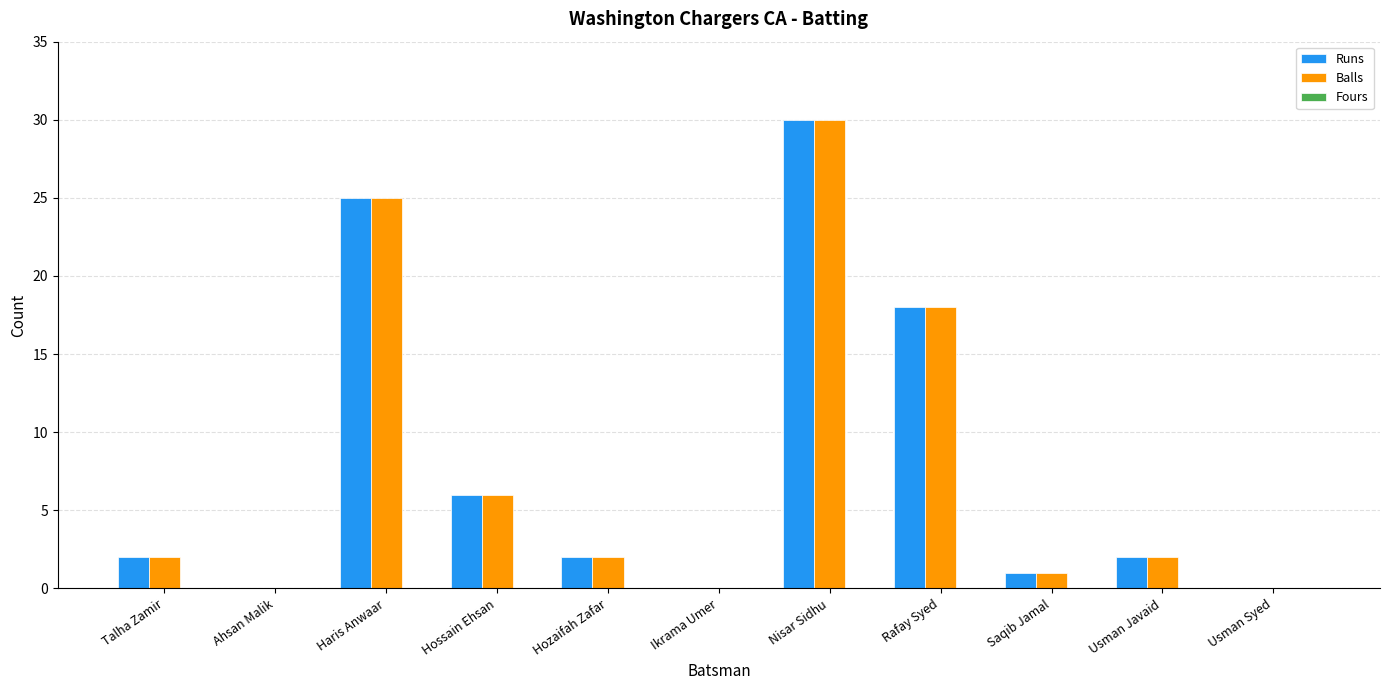

True or false: Balls has a value of 0 at Talha Zamir.

False